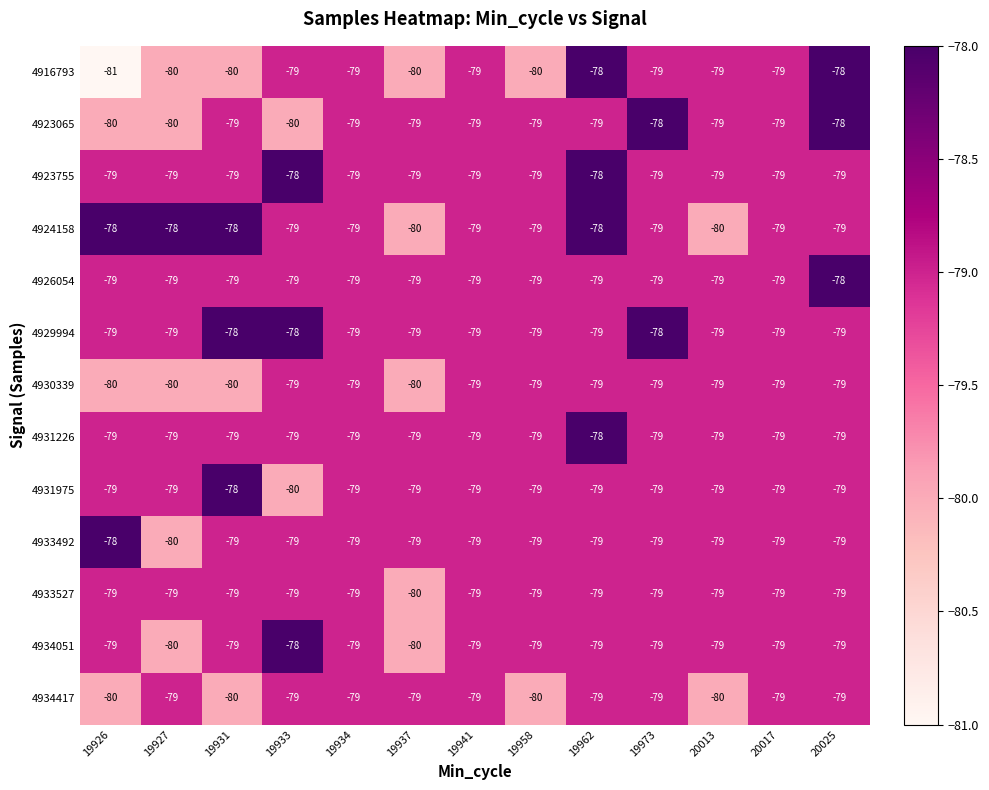

What is the greatest value displayed?

-78